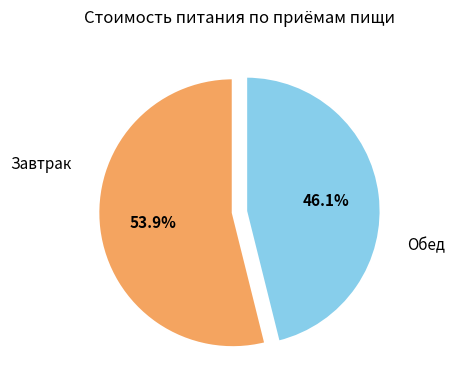

To the nearest percent, what percentage of the pie is Обед?

46%